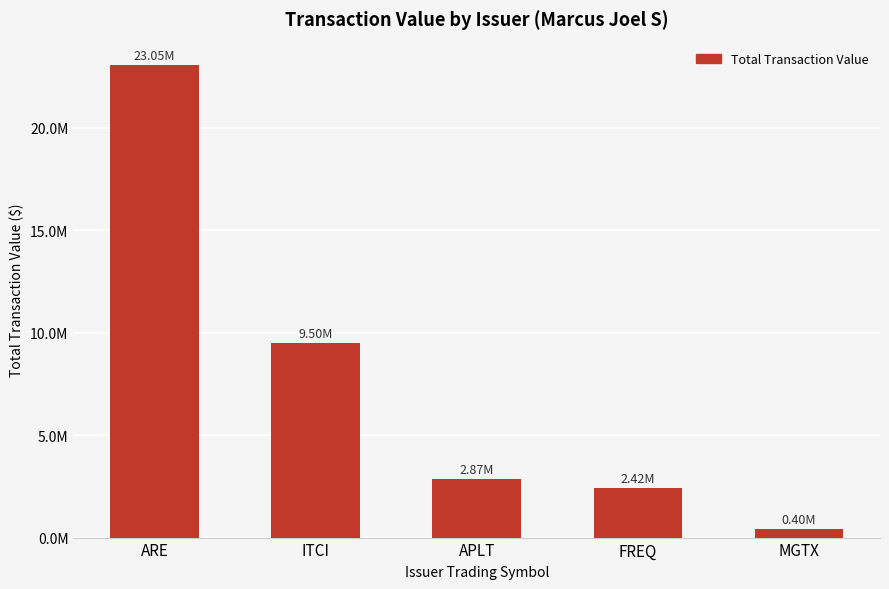

What is the approximate value at APLT, to the nearest 50?

2866200